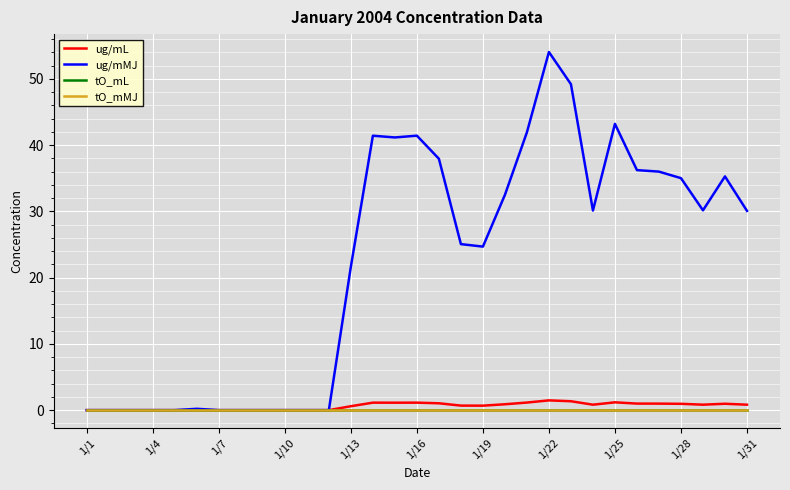

True or false: ug/mL and tO_mMJ cross at least once.

False